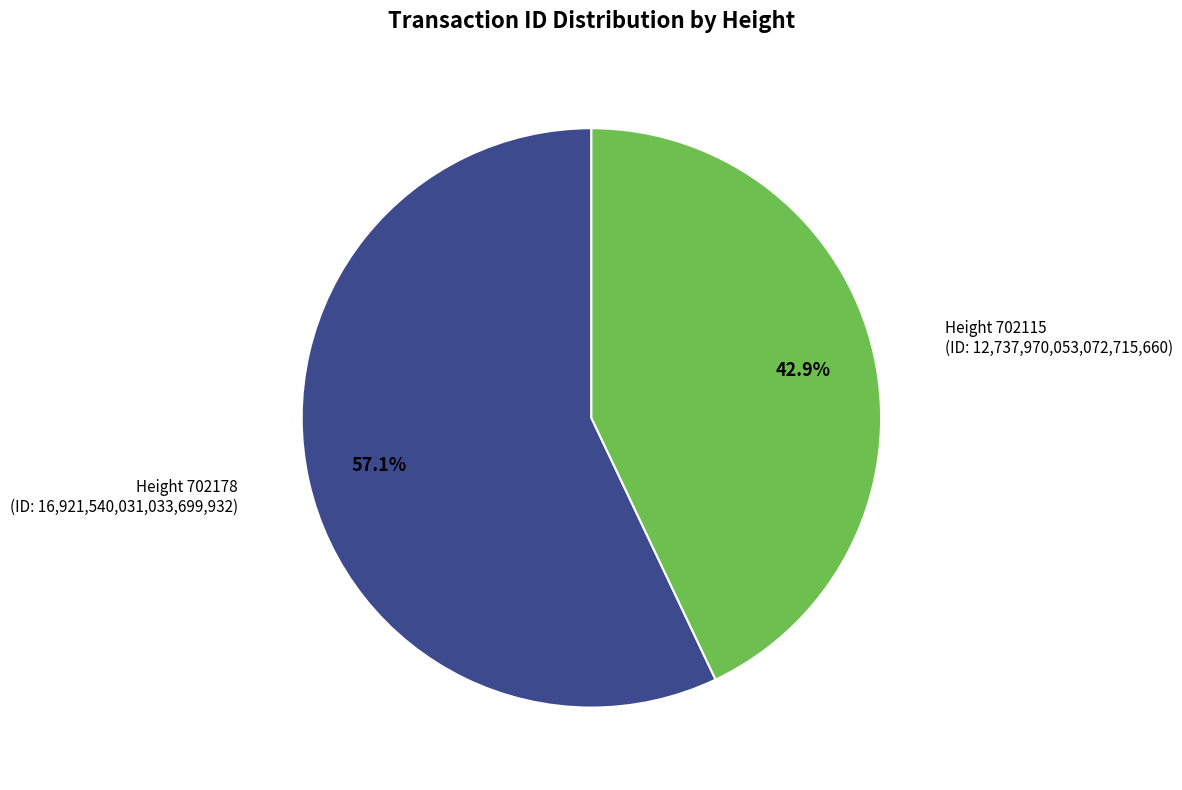

Does any single category account for the majority?

Yes